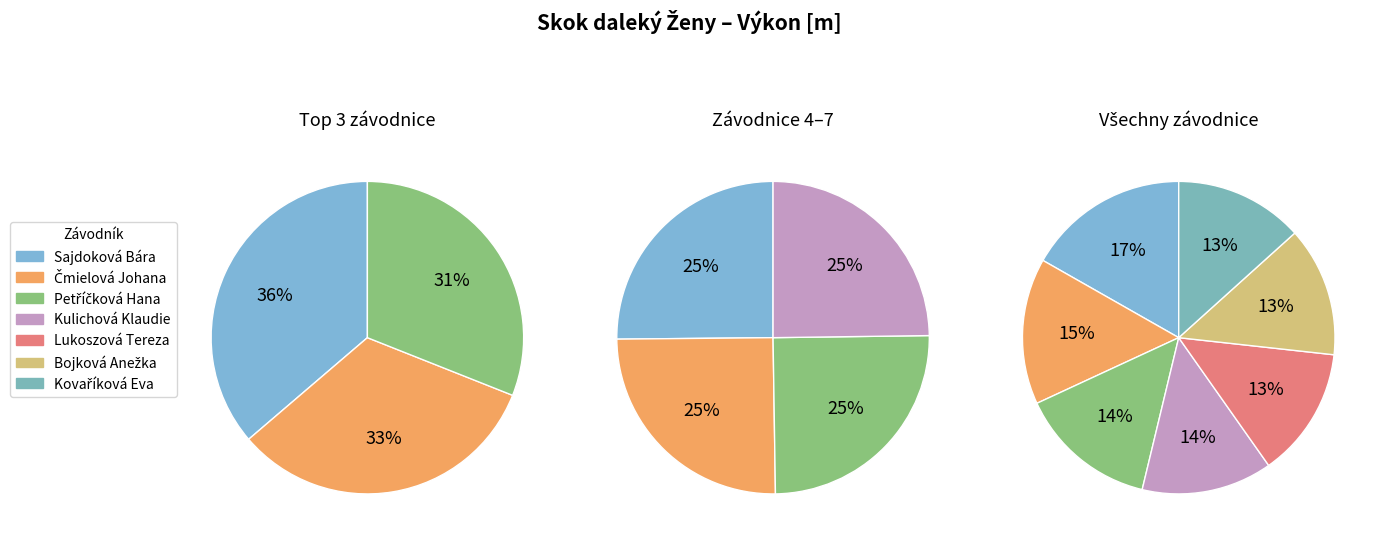

What is the change in value from Čmielová Johana to Kulichová Klaudie?

-0.5